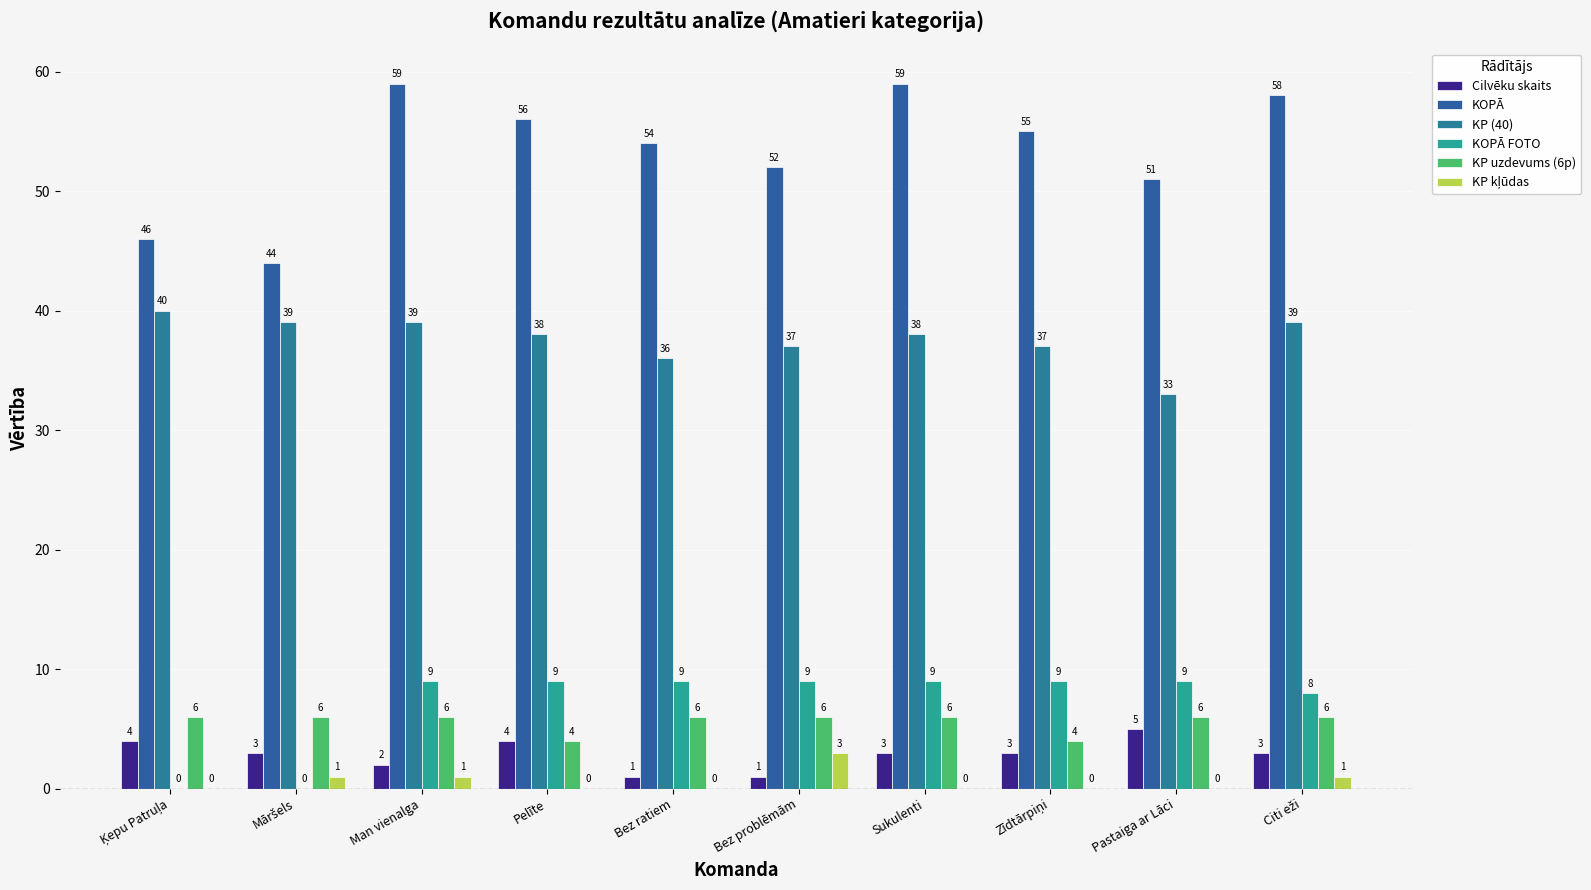

Which series has the largest total across all categories?

KOPĀ